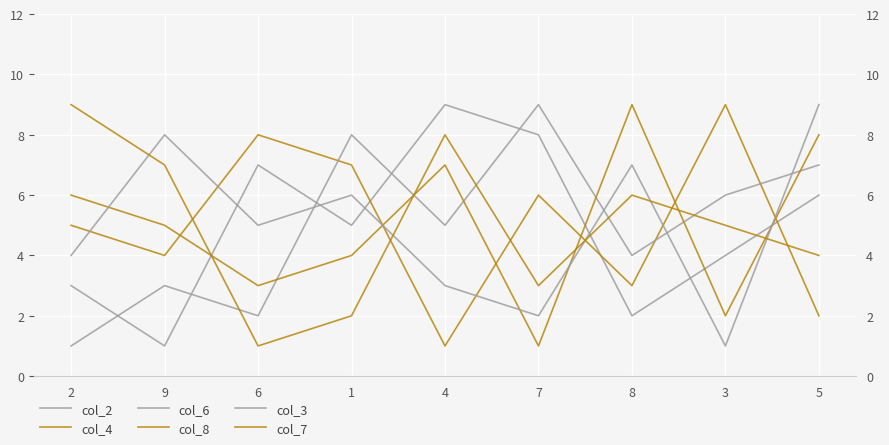

List the labels in order of col_7 value, smallest first.

6, 1, 7, 5, 3, 8, 9, 4, 2